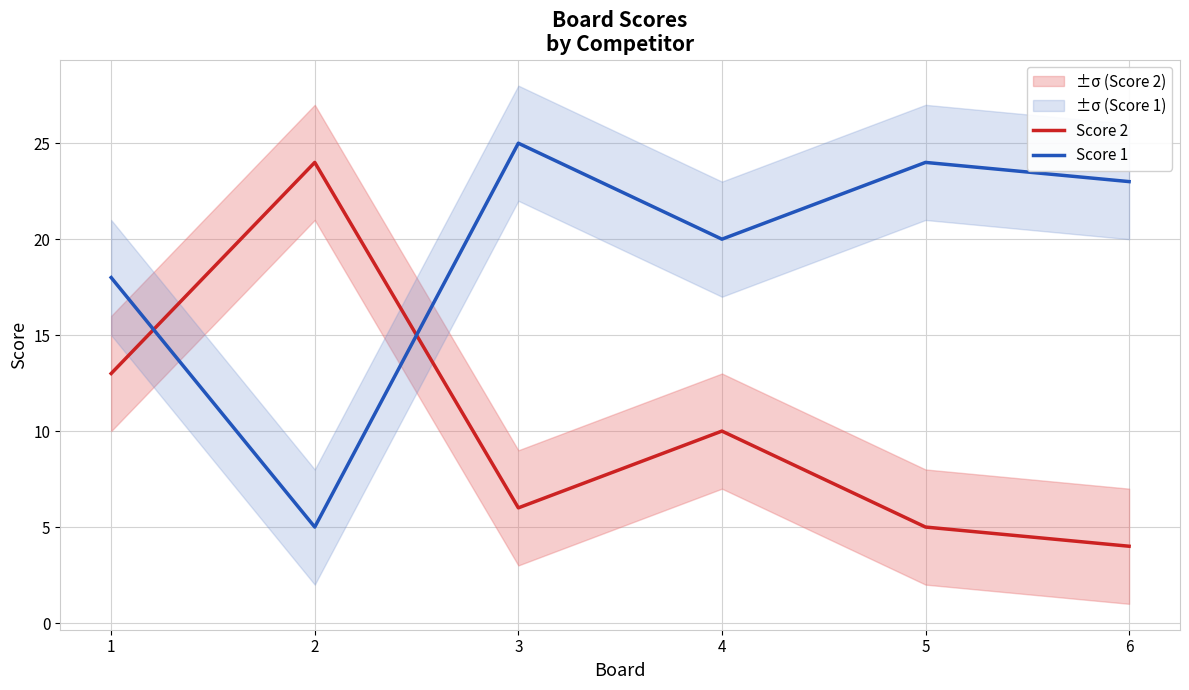

How many times do Score 1 and Score 2 cross each other?

2